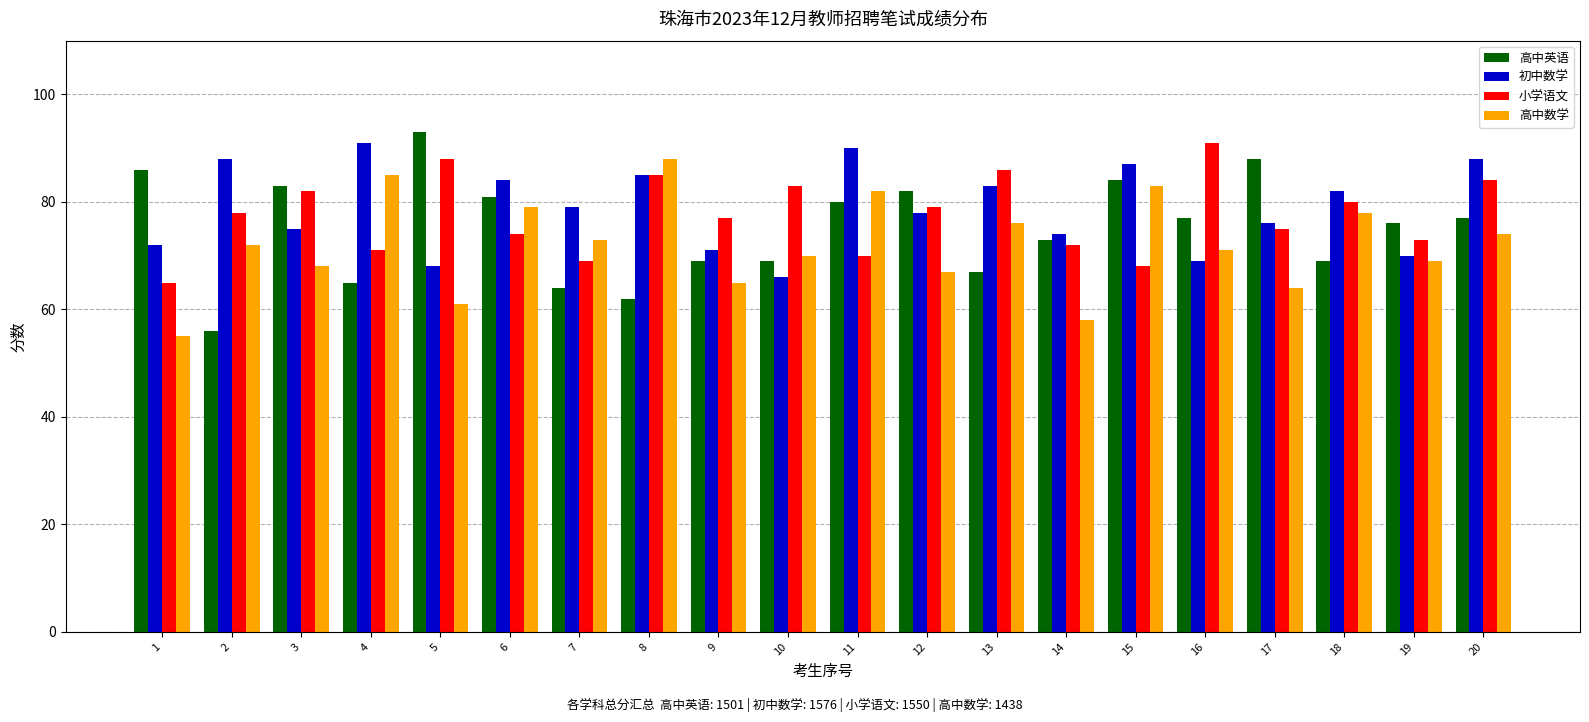

Where does the 高中英语 series first go above 77?

1